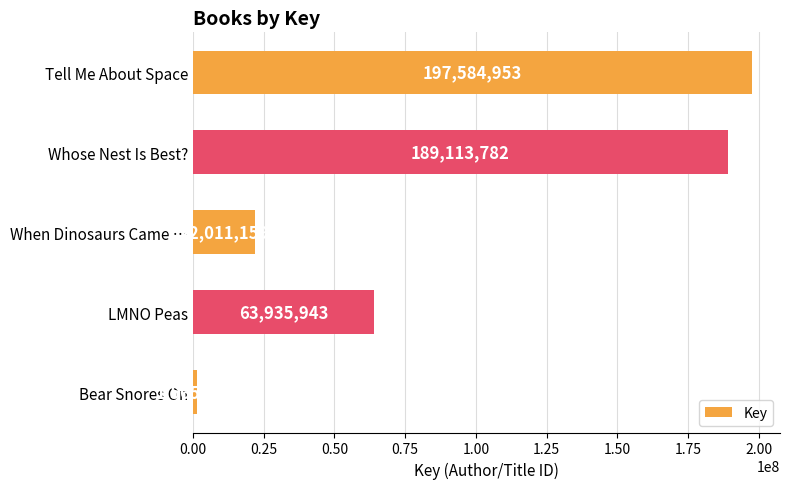

List the labels in order of value, smallest first.

Bear Snores On, When Dinosaurs Came …, LMNO Peas, Whose Nest Is Best?, Tell Me About Space